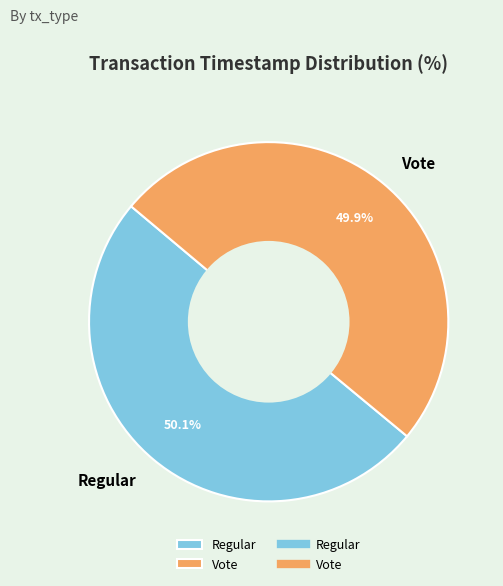

The Vote slice represents 50% of the pie. True or false?

True